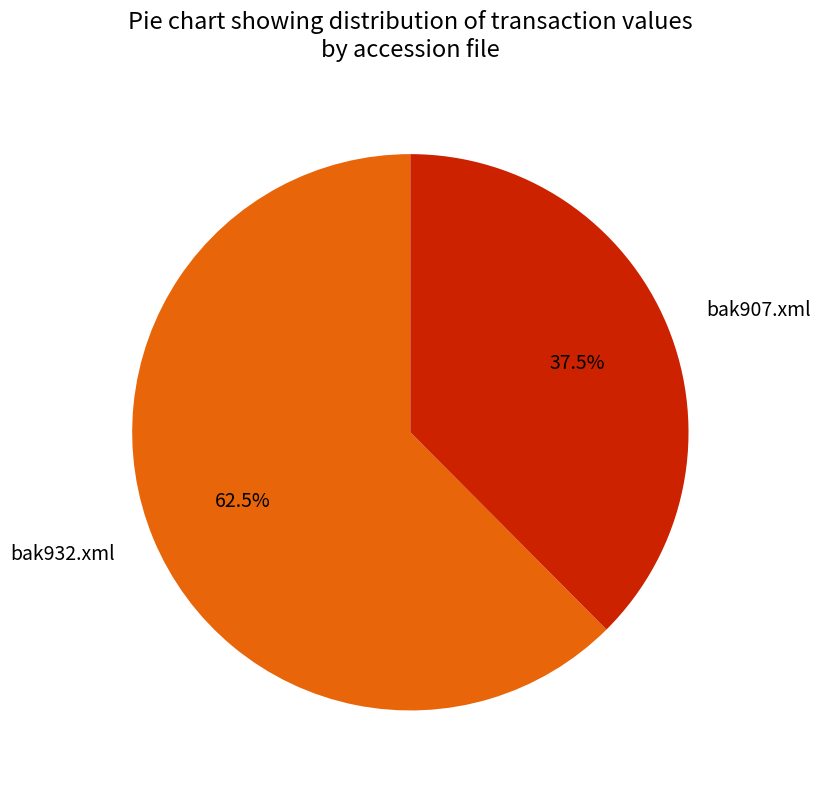

Combined, what portion of the pie is bak907.xml and bak932.xml?

100.0%